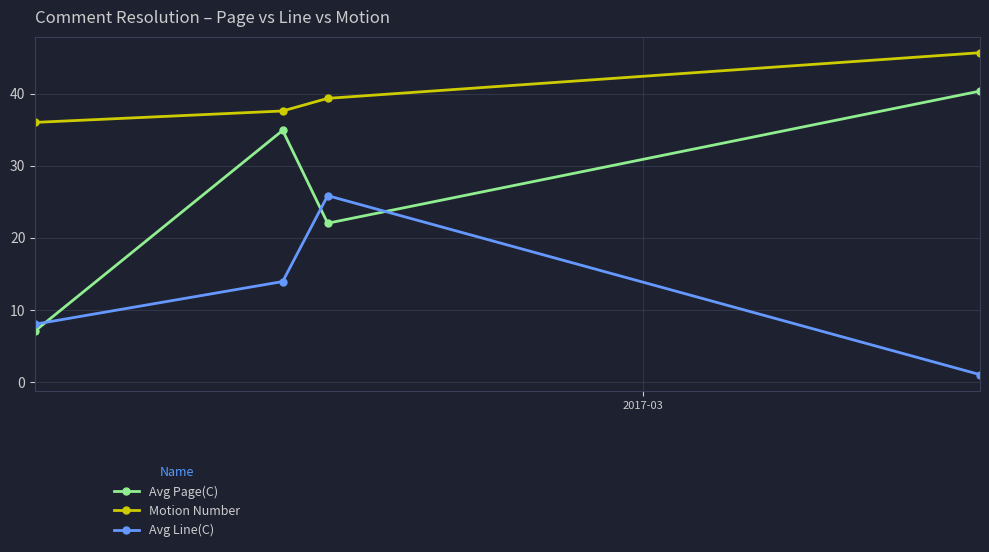

What is the average value of the Avg Page(C) series?

26.1